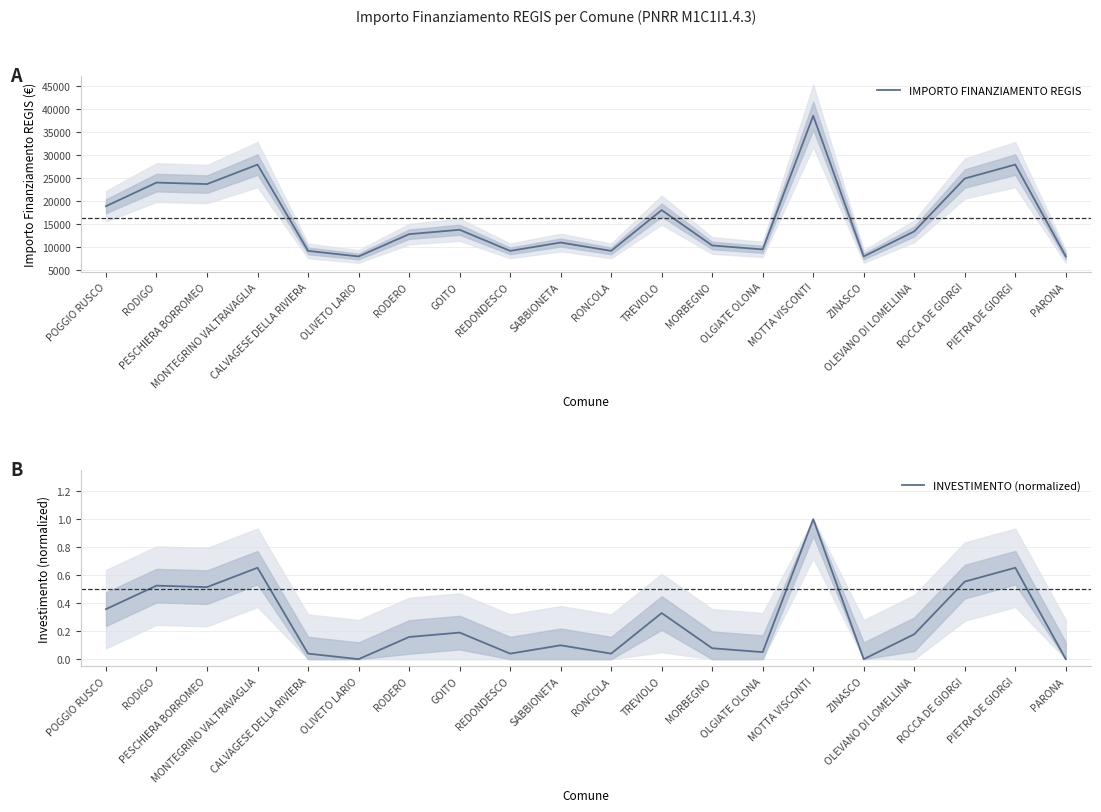

Reading left to right, transcribe all the data shown in this chart.

IMPORTO FINANZIAMENTO REGIS: POGGIO RUSCO=18854.0	RODIGO=23996.0	PESCHIERA BORROMEO=23673.0	MONTEGRINO VALTRAVAGLIA=27922.0	CALVAGESE DELLA RIVIERA=9105.0	OLIVETO LARIO=7891.0	RODERO=12747.0	GOITO=13712.0	REDONDESCO=9105.0	SABBIONETA=10926.0	RONCOLA=9105.0	TREVIOLO=17997.0	MORBEGNO=10284.0	OLGIATE OLONA=9427.0	MOTTA VISCONTI=38565.0	ZINASCO=7891.0	OLEVANO DI LOMELLINA=13354.0	ROCCA DE GIORGI=24887.0	PIETRA DE GIORGI=27922.0	PARONA=7891.0
INVESTIMENTO (normalized): POGGIO RUSCO=0.4	RODIGO=0.5	PESCHIERA BORROMEO=0.5	MONTEGRINO VALTRAVAGLIA=0.7	CALVAGESE DELLA RIVIERA=0.0	OLIVETO LARIO=0.0	RODERO=0.2	GOITO=0.2	REDONDESCO=0.0	SABBIONETA=0.1	RONCOLA=0.0	TREVIOLO=0.3	MORBEGNO=0.1	OLGIATE OLONA=0.1	MOTTA VISCONTI=1.0	ZINASCO=0.0	OLEVANO DI LOMELLINA=0.2	ROCCA DE GIORGI=0.6	PIETRA DE GIORGI=0.7	PARONA=0.0